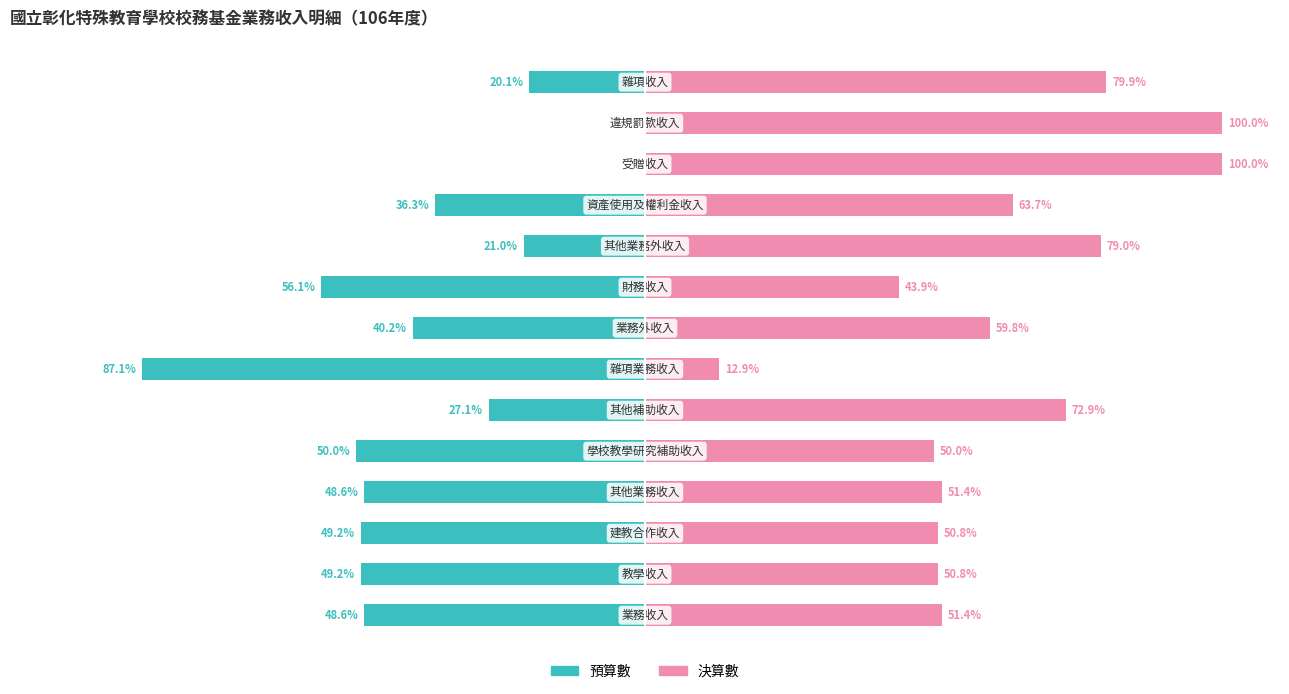

Reading left to right, list all the values displayed in this chart.

預算數: -48.6	-49.2	-49.2	-48.6	-50.0	-27.1	-87.1	-40.2	-56.1	-21.0	-36.3	0.0	0.0	-20.1
決算數: 51.4	50.8	50.8	51.4	50.0	72.9	12.9	59.8	43.9	79.0	63.7	100.0	100.0	79.9